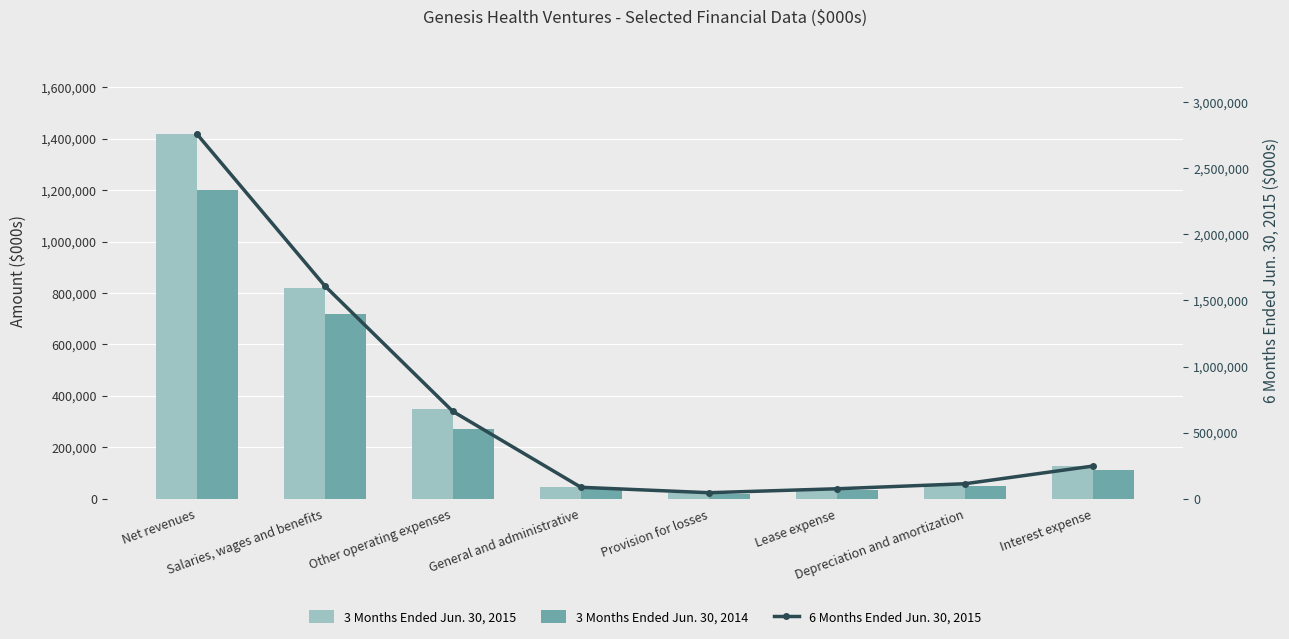

What is the difference between the 3 Months Ended Jun. 30, 2014 values at Interest expense and Net revenues?

1090751